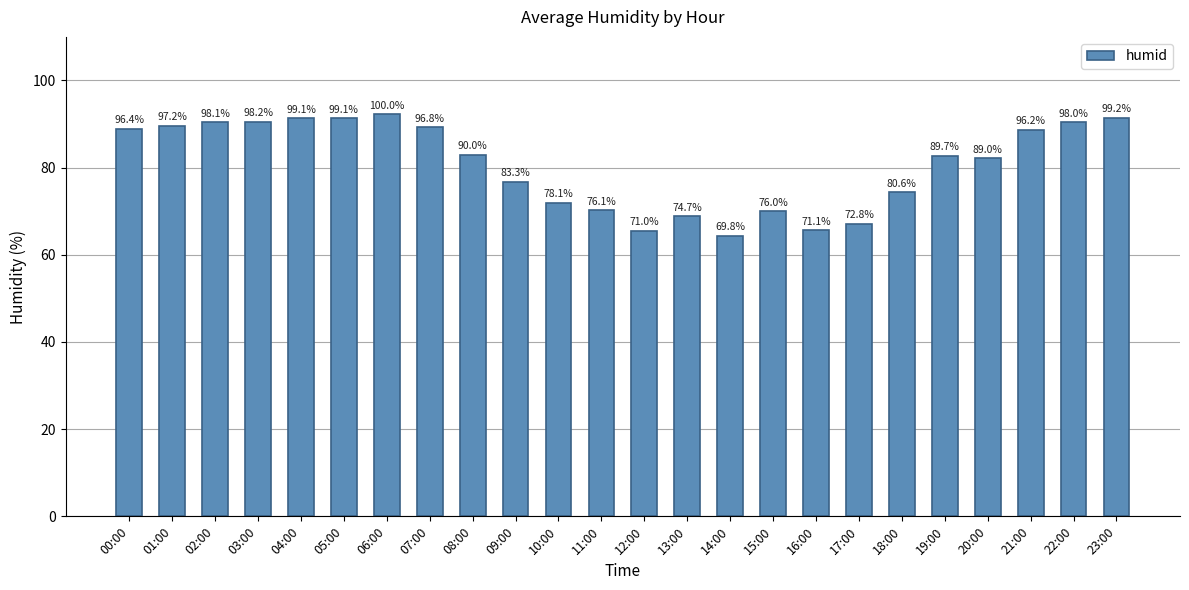

The chart shows a value of 127.1 at 23:00. True or false?

False